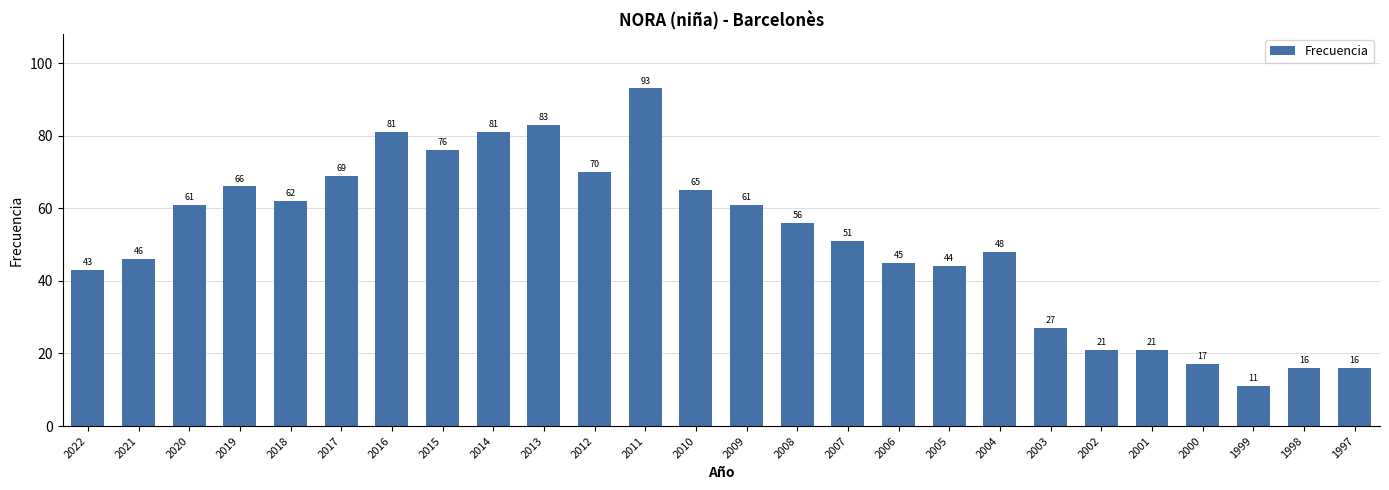

How many data points are less than 56?

13